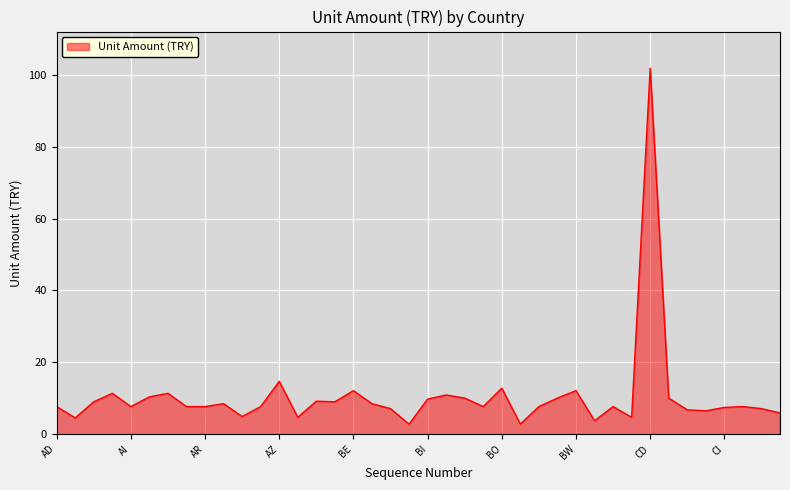

What is the difference between the maximum and minimum values?

99.1